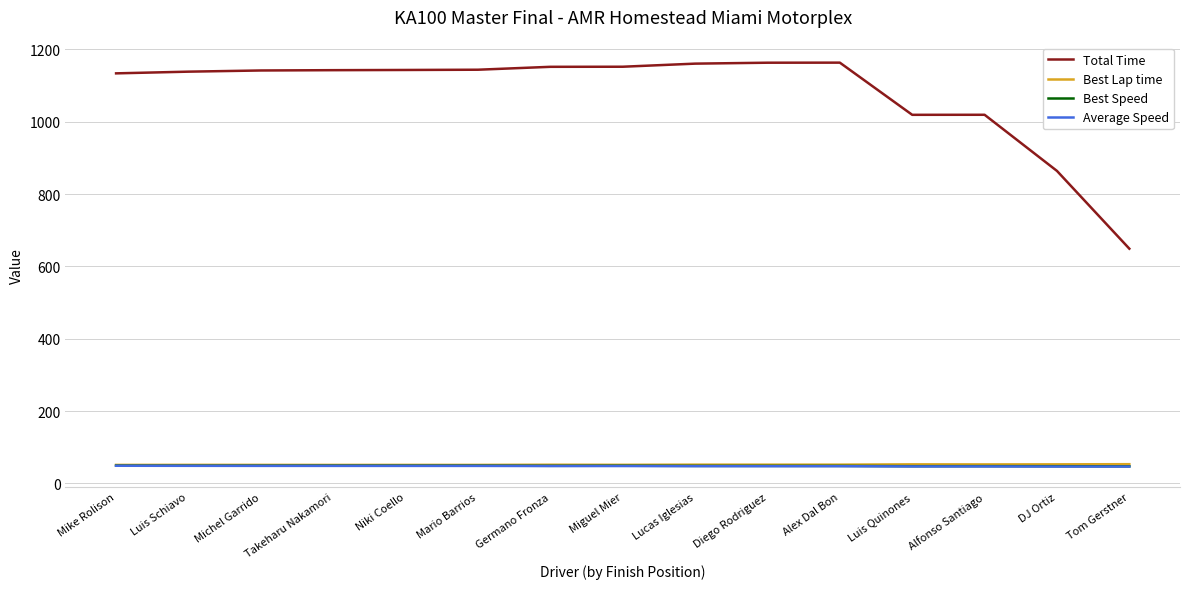

The value of Best Speed at Lucas Iglesias is 48.5. True or false?

True